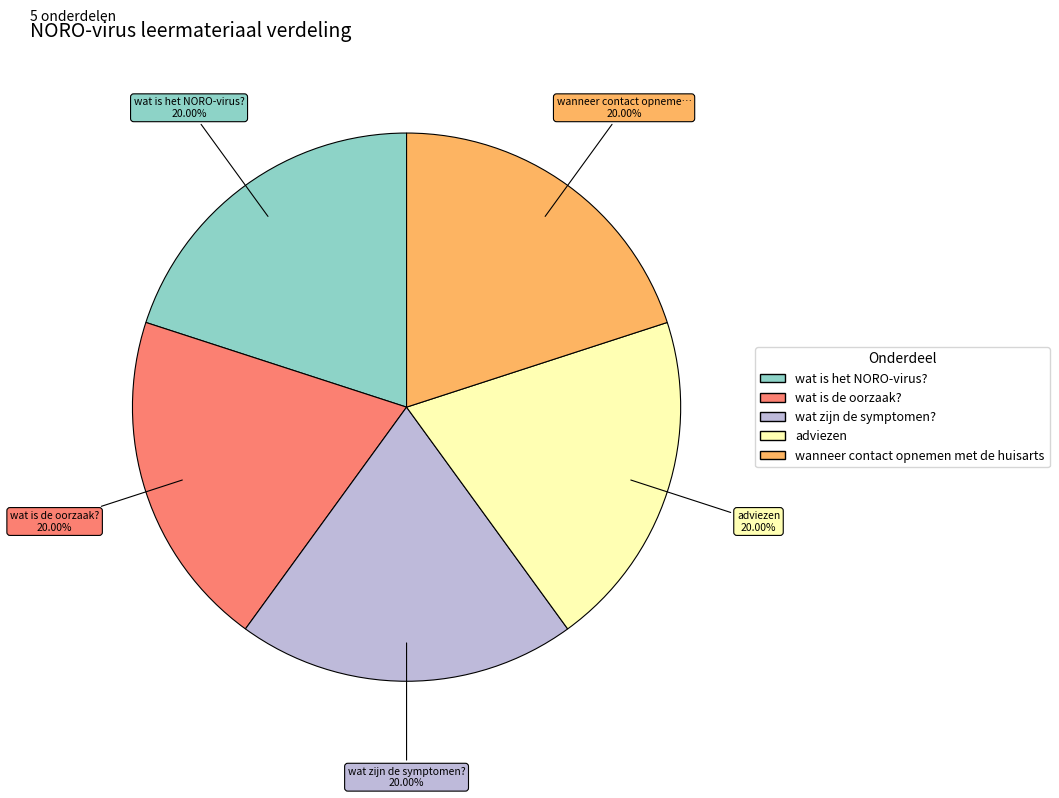

What is the total percentage of wat zijn de symptomen? and wat is het NORO-virus??

40.0%